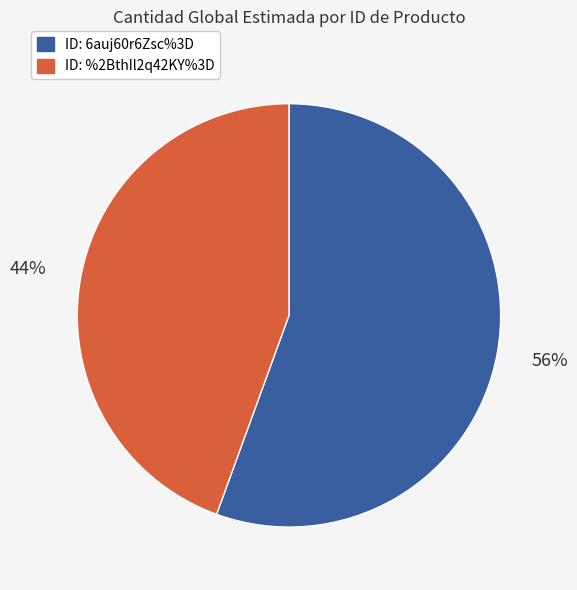

Is there any slice that represents more than half of the pie?

Yes